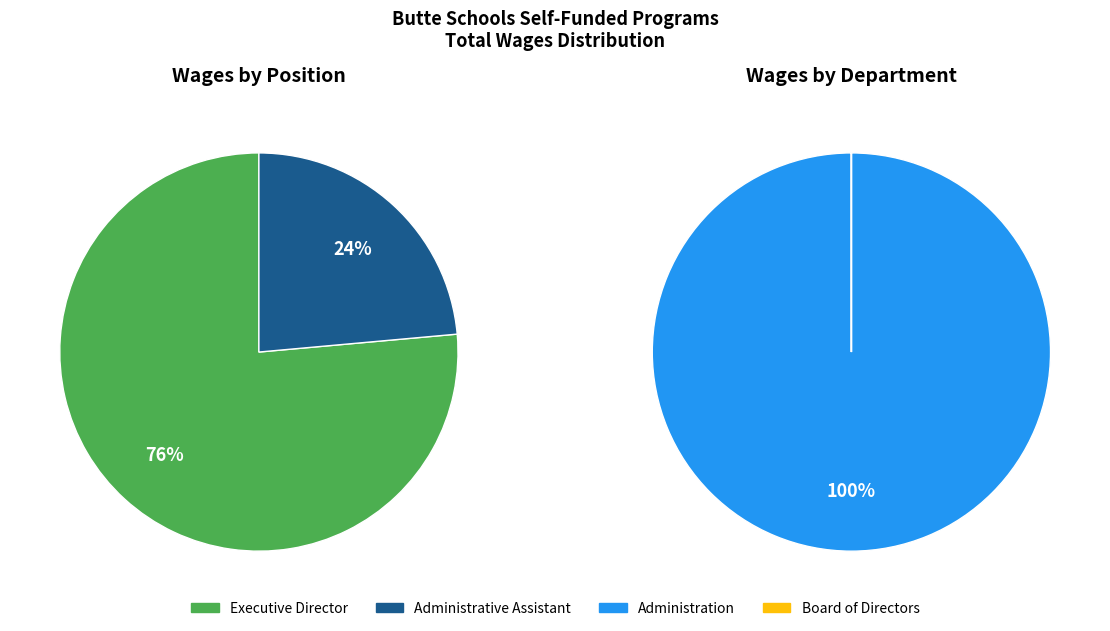

Rank the categories by value from highest to lowest.

Executive Director, Administrative Assistant